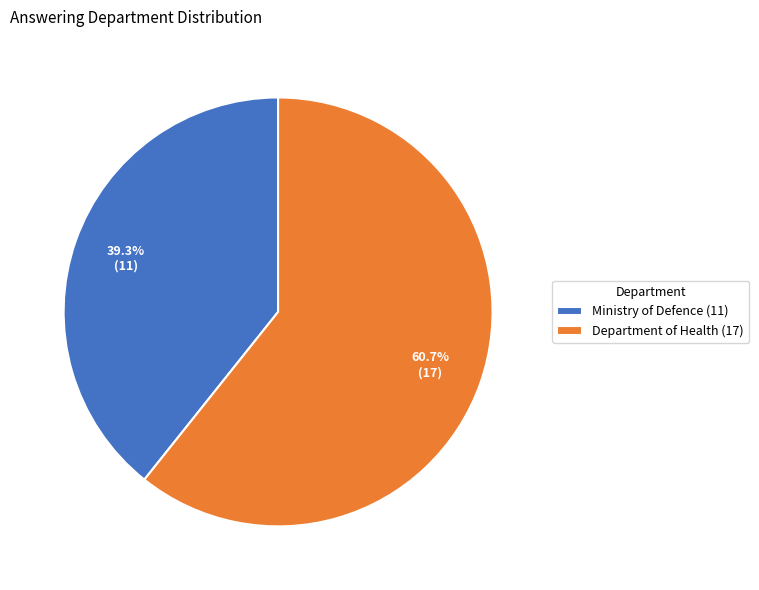

Count the number of slices in the pie.

2